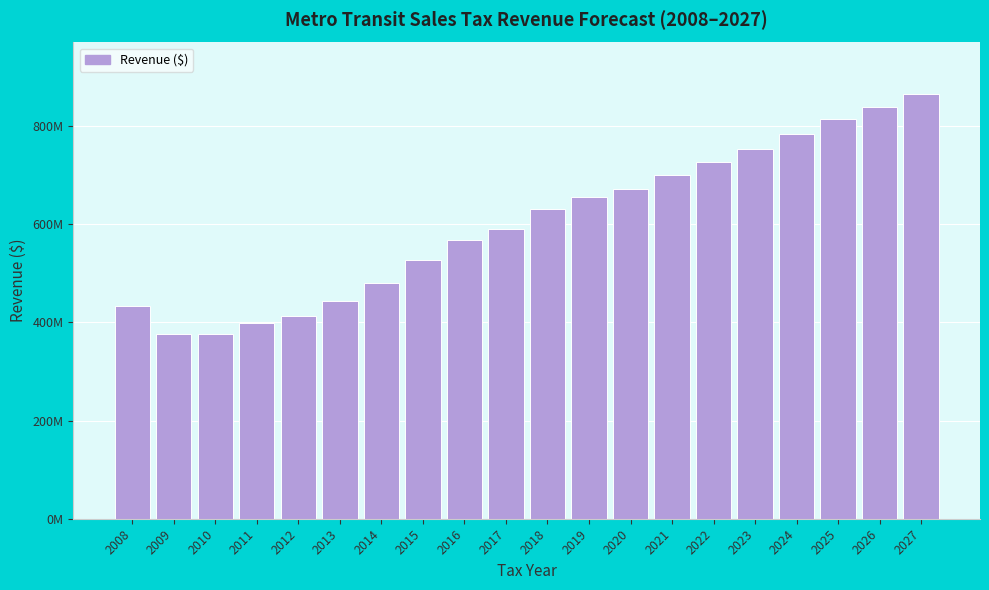

Does the chart contain any negative values?

No